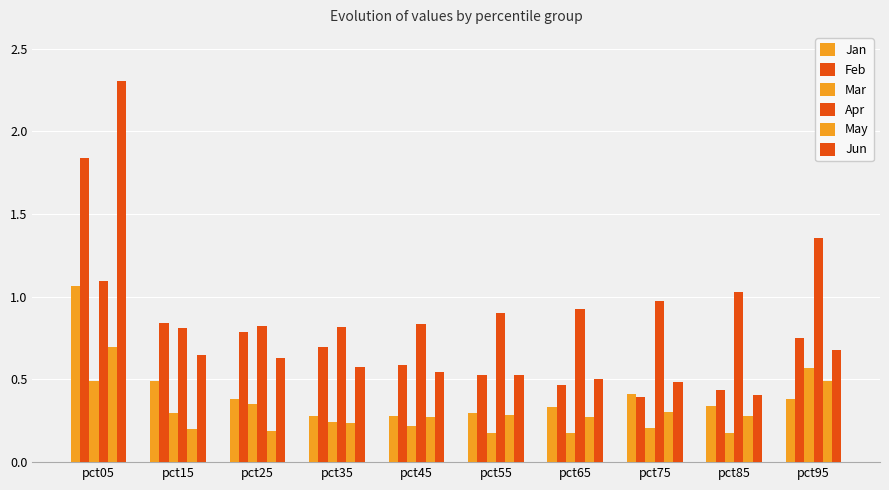

How many bars are there in total?

60